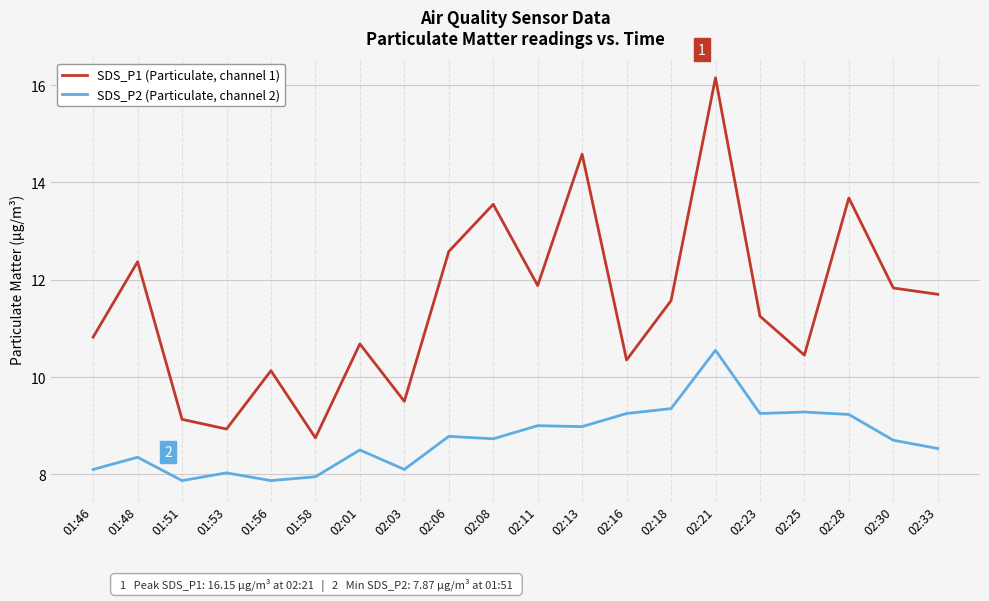

Which series has the widest spread of values?

SDS_P1 (Particulate, channel 1)